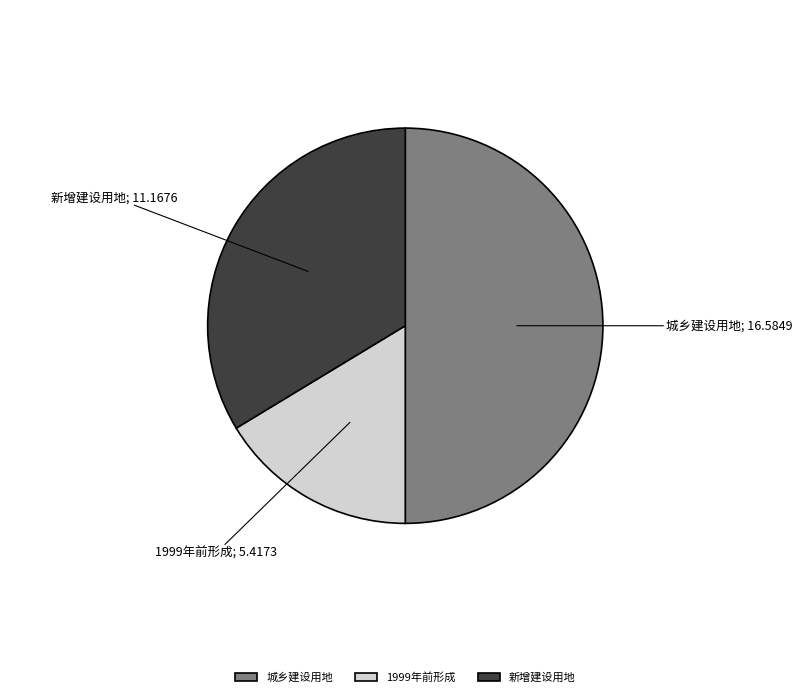

The 1999年前形成 slice represents 16% of the pie. True or false?

True